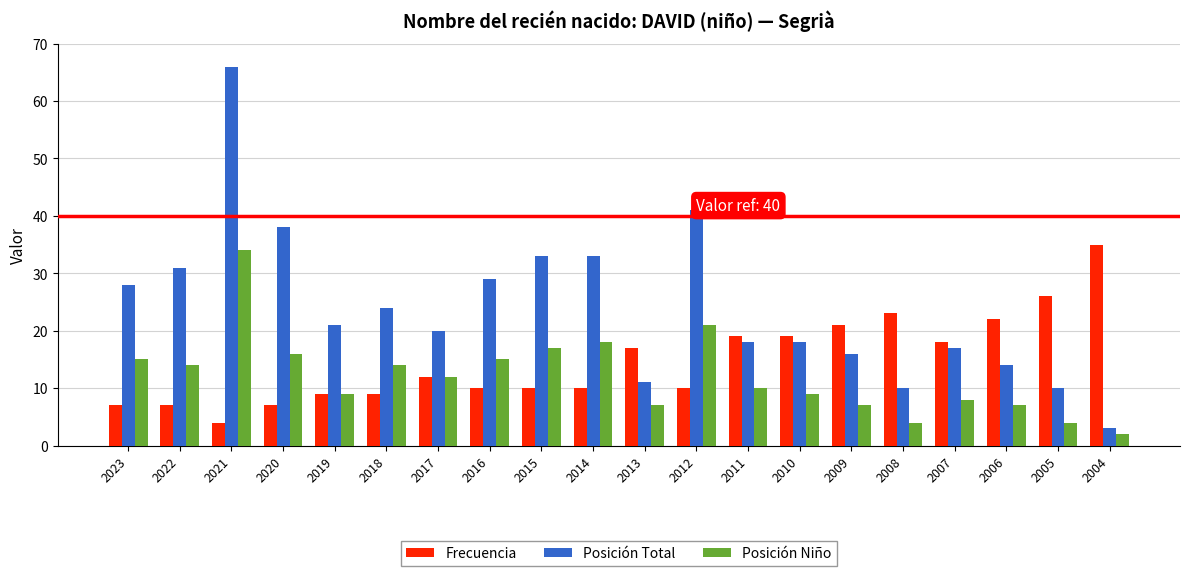

List the series in order of their peak value, highest first.

Posición Total, Frecuencia, Posición Niño